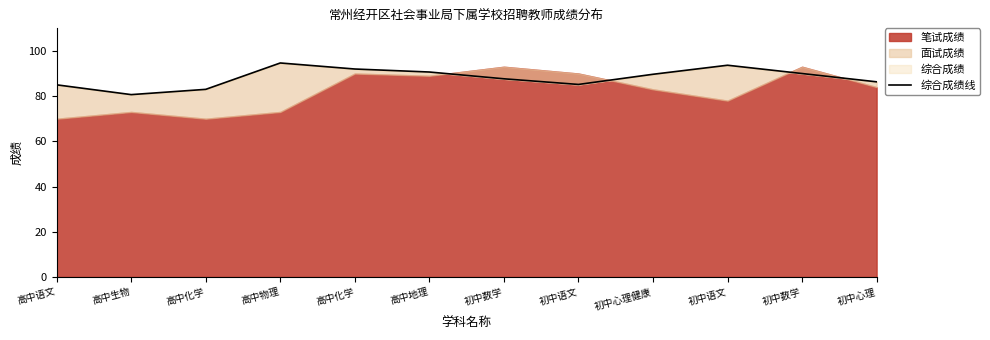

How many points are higher than both their immediate neighbors (excluding endpoints)?

2